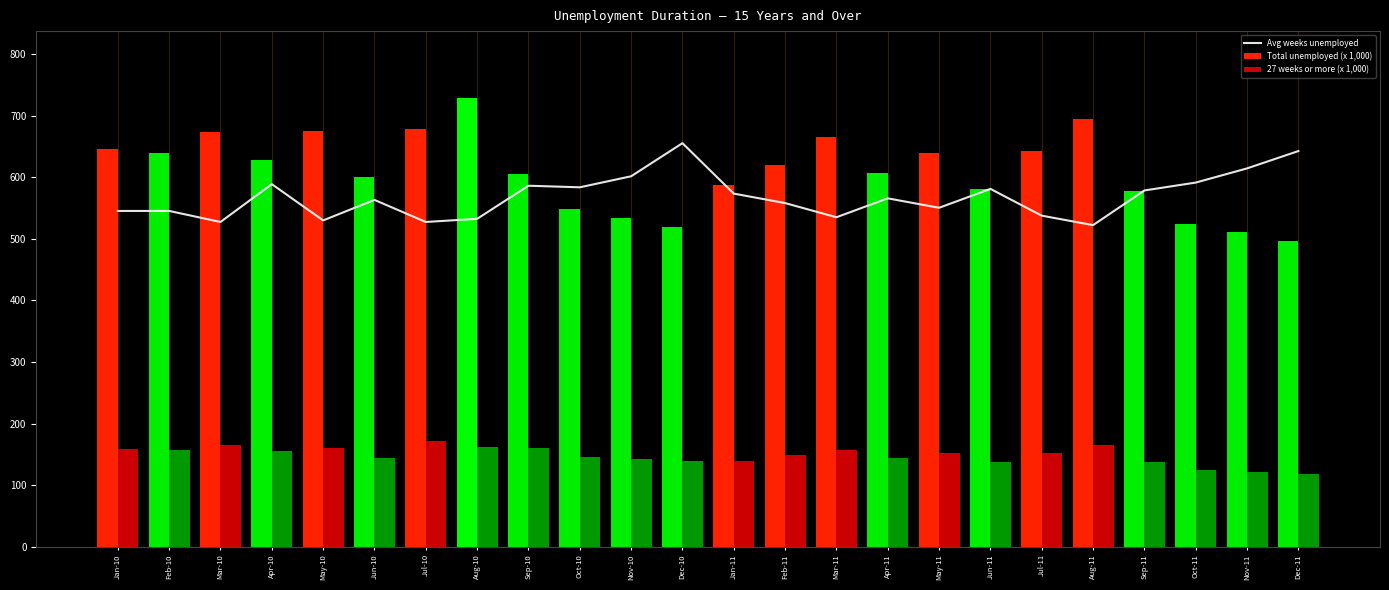

True or false: 27 weeks or more (x 1,000) has a value of 79.1 at Nov-11.

False